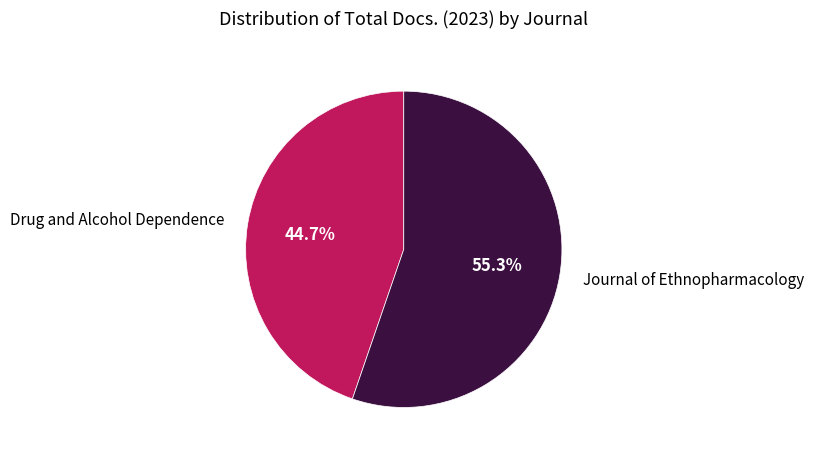

To the nearest percent, what percentage of the pie is Drug and Alcohol Dependence?

45%